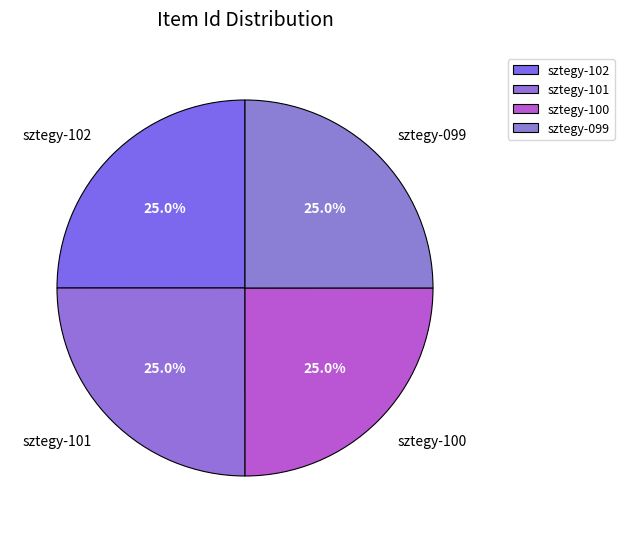

Count the number of slices in the pie.

4